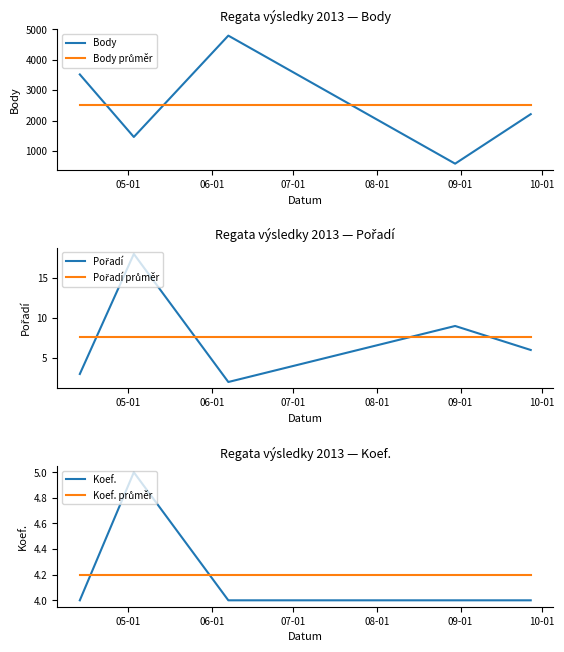

True or false: Pořadí průměr and Koef. intersect in this chart.

False